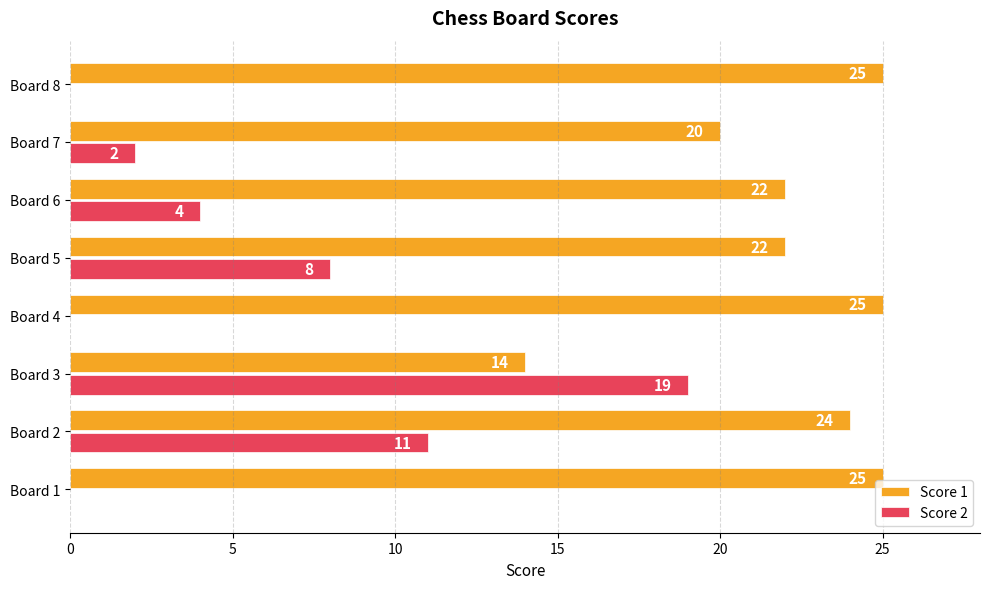

Is it true that Score 2 equals 8 at Board 5?

True